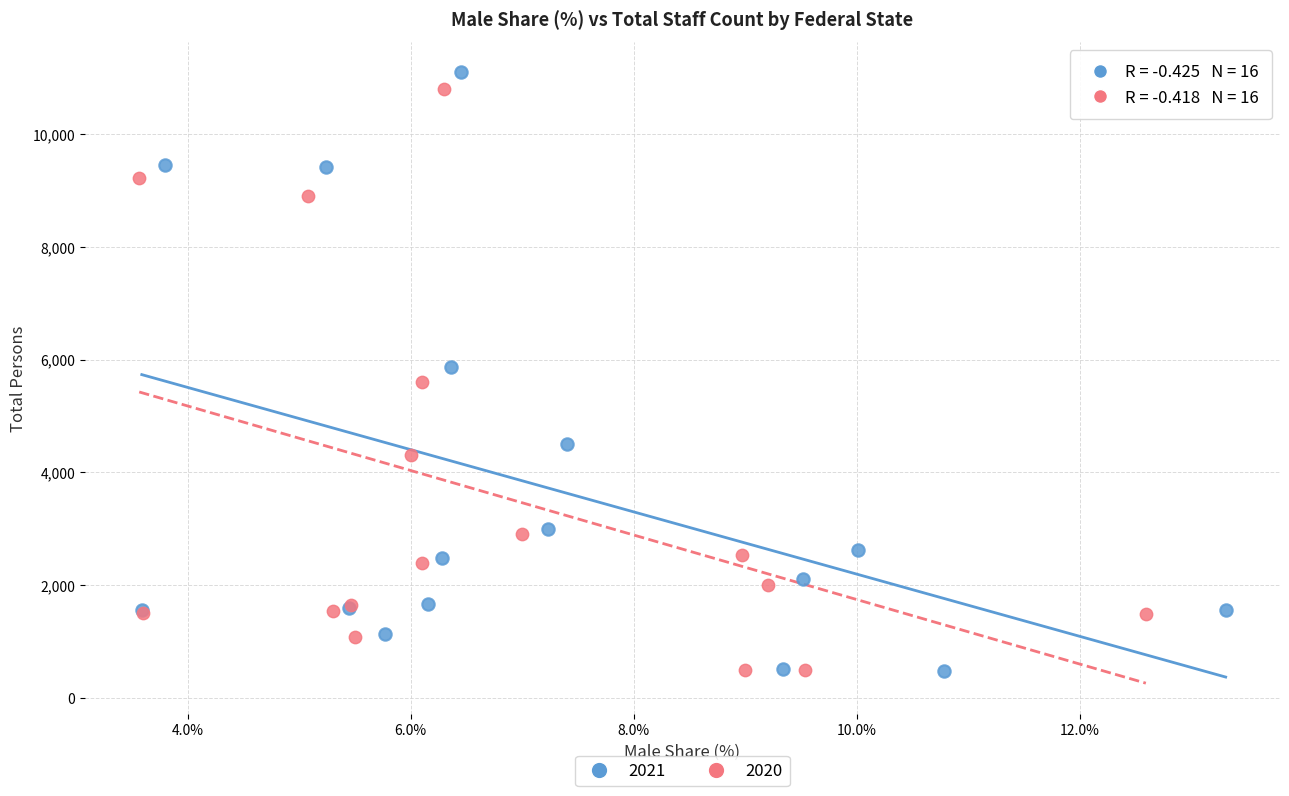

What are all the series names shown in the legend?

2021, 2020